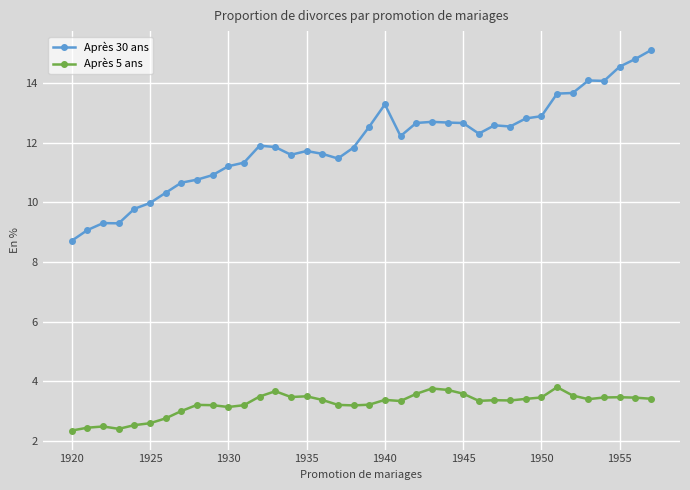

Rank the series by their average value, from lowest to highest.

Après 5 ans, Après 30 ans